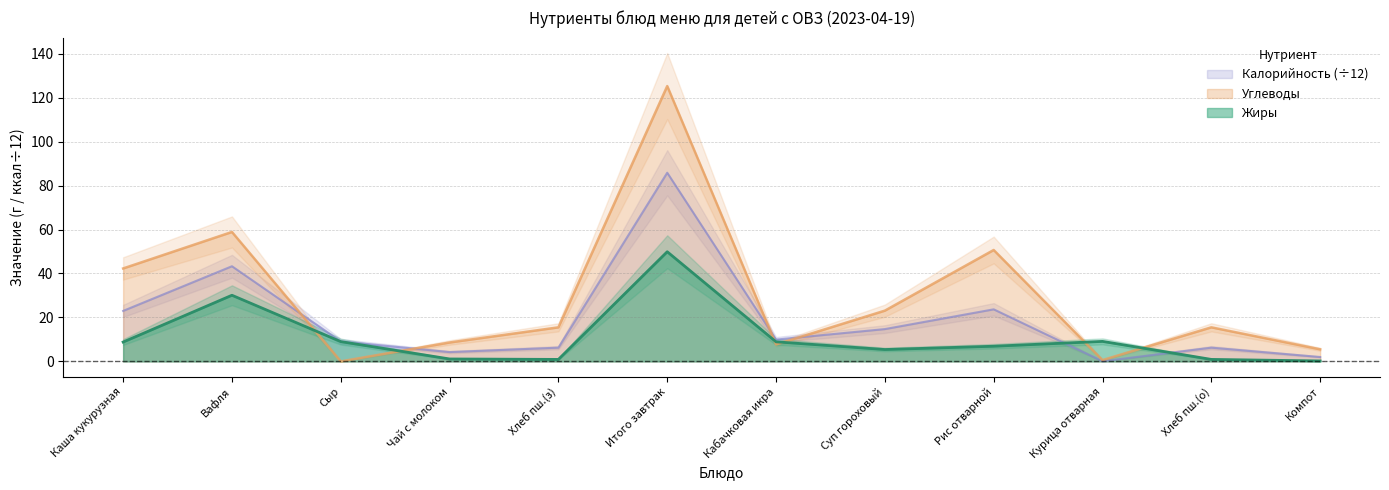

How many interior local peaks does the Калорийность series have?

4